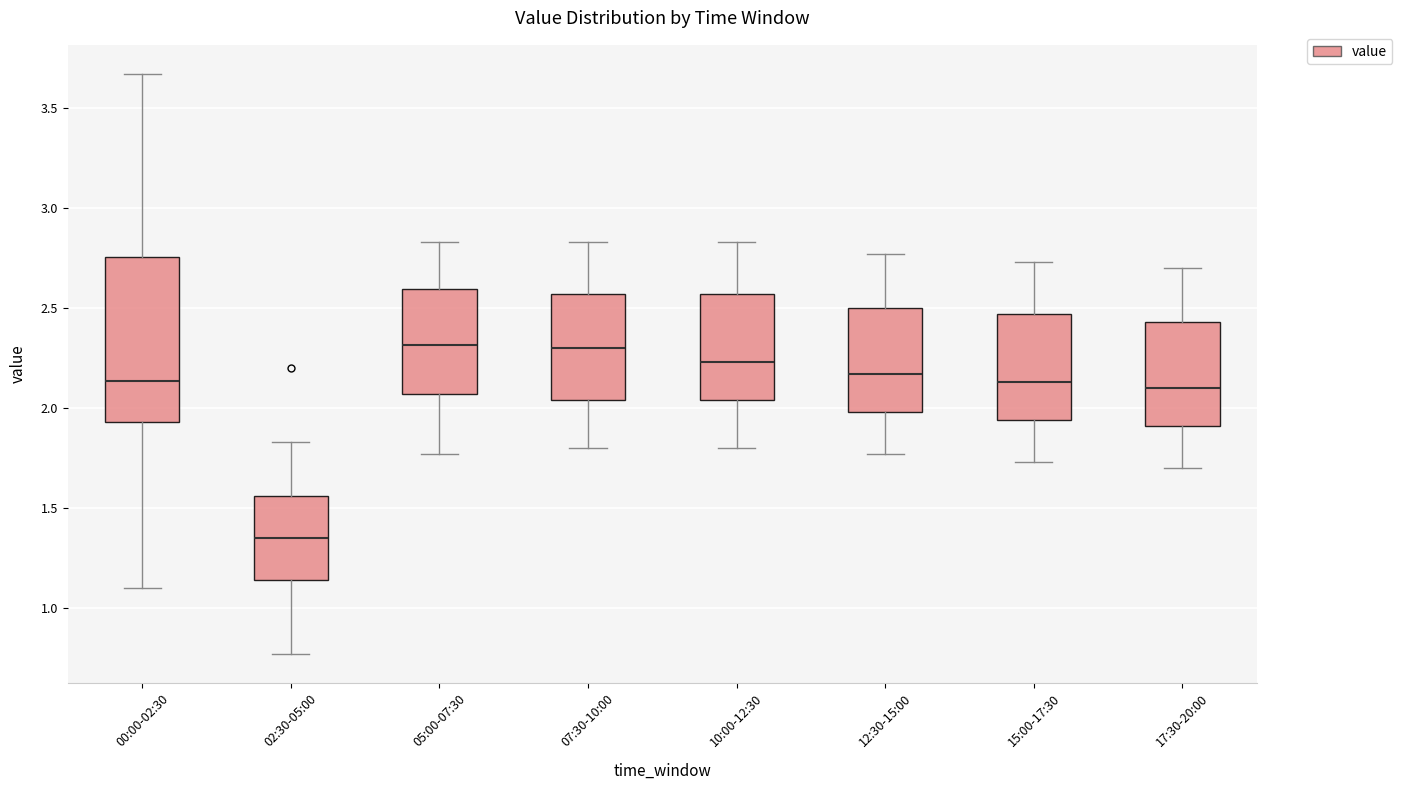

Comparing the boxes themselves (not the whiskers), which one is the tallest?

00:00-02:30